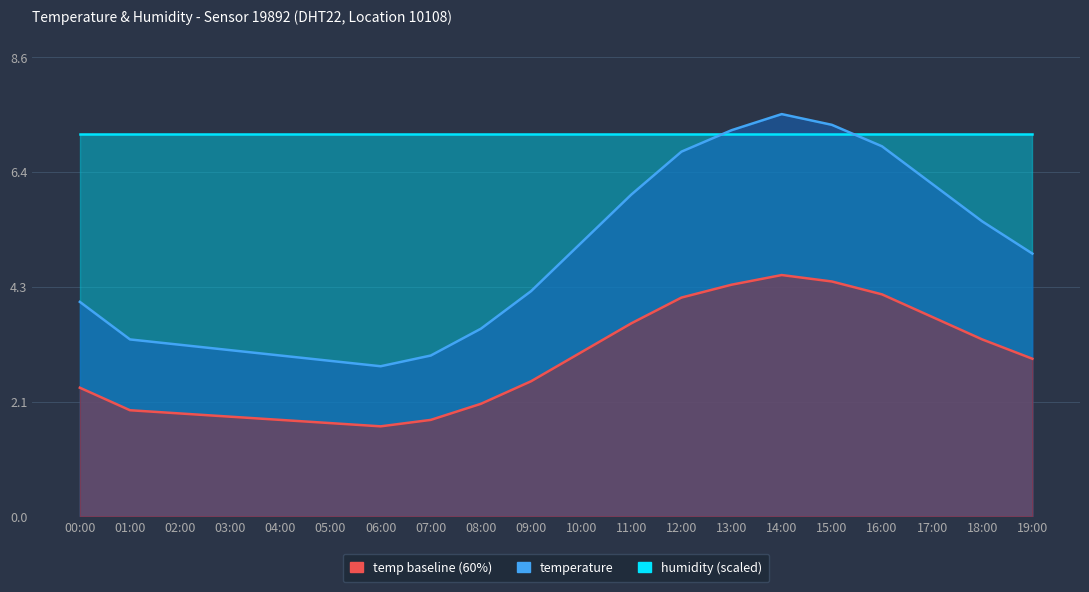

What is the difference between the maximum and minimum values?

4.7